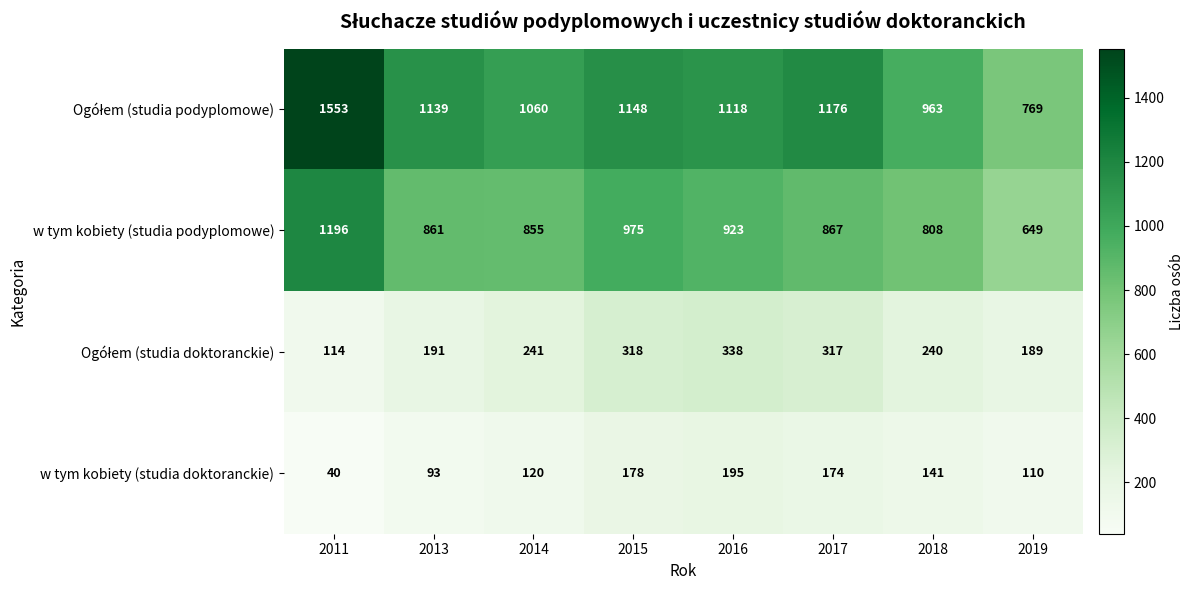

What is the difference between the highest and lowest values at 2014?

940